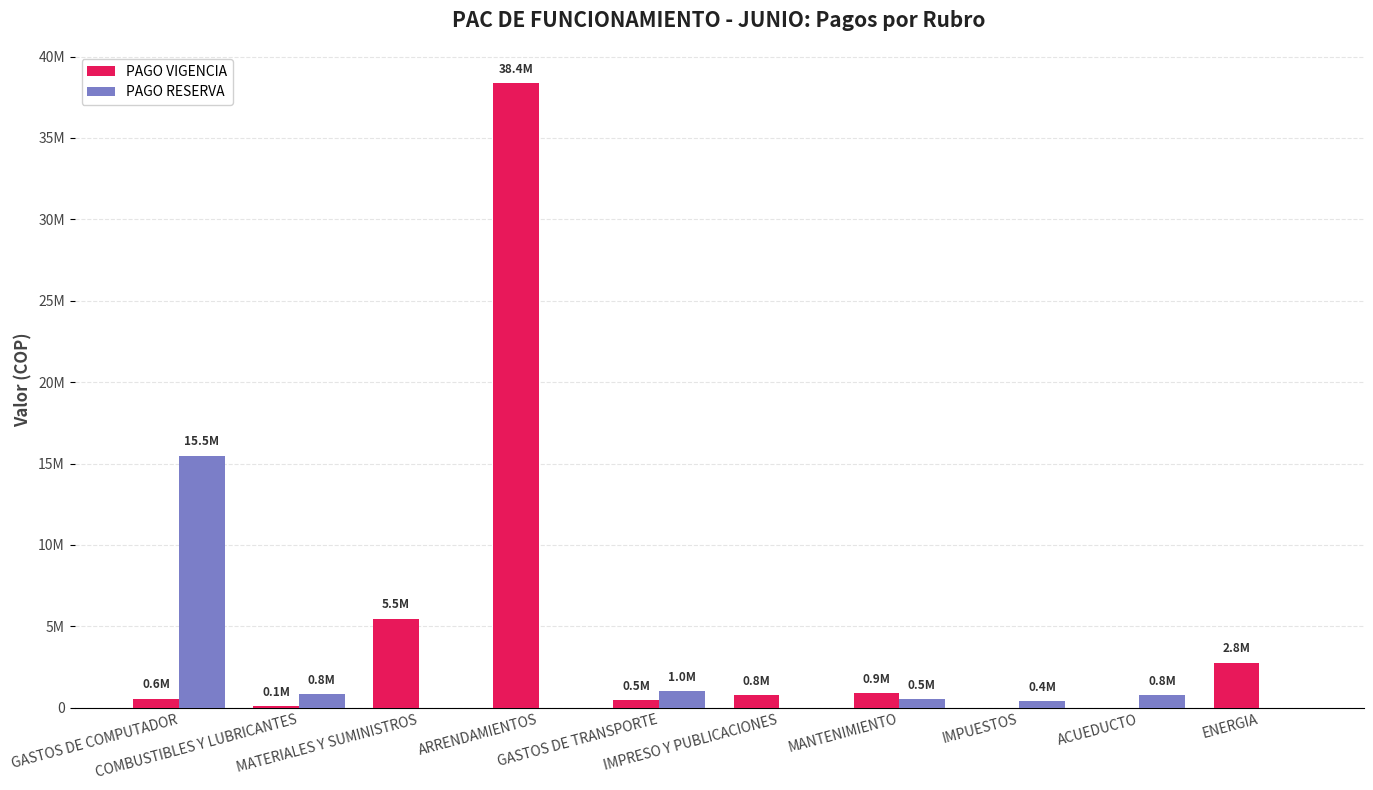

At how many categories does at least one series exceed 17269387?

1